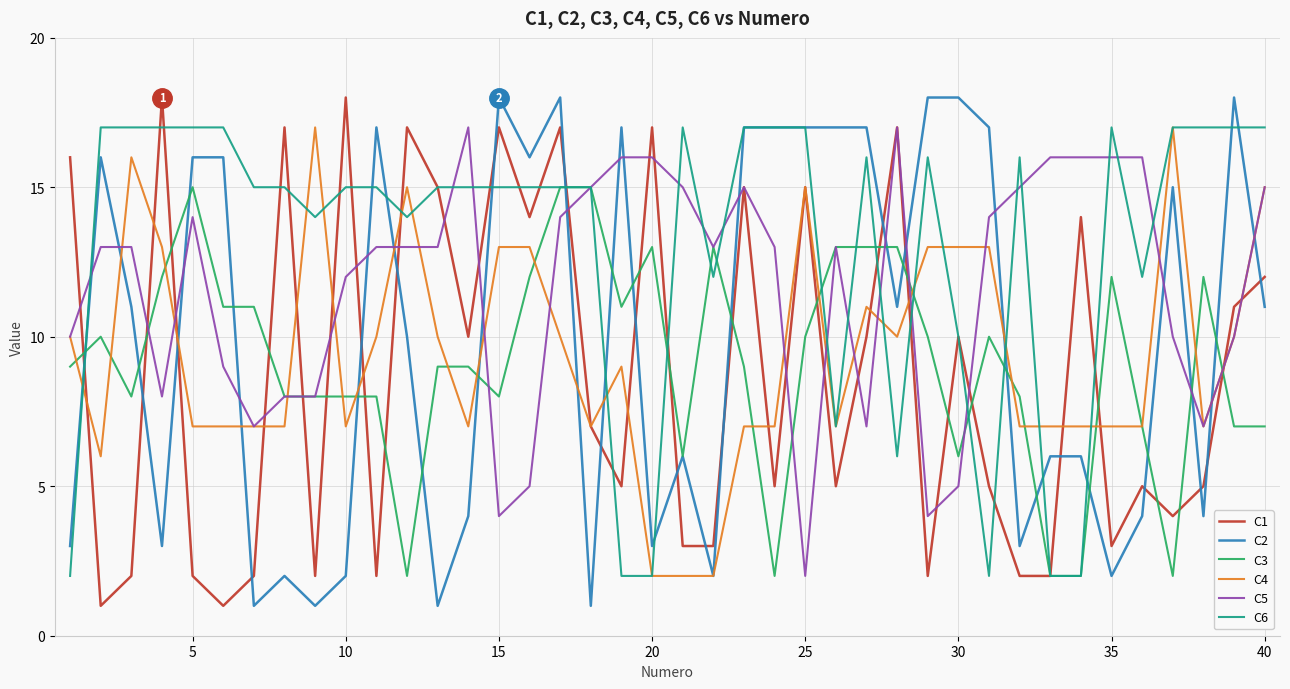

Which series has the largest total across all categories?

C6